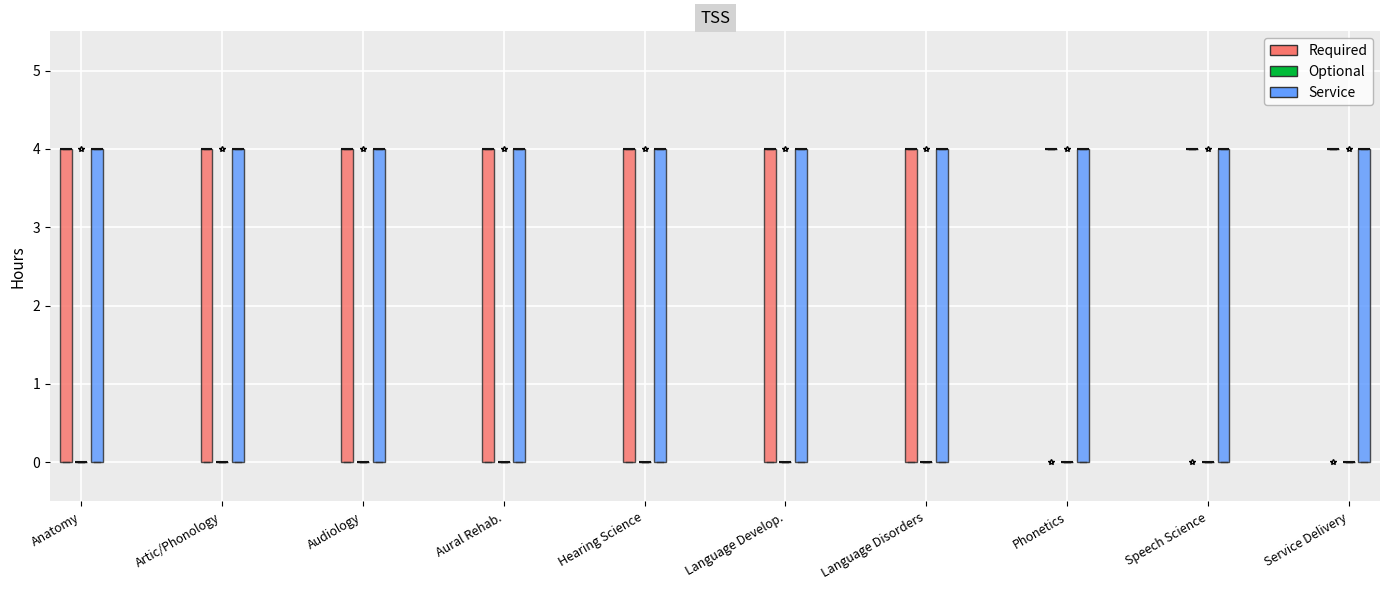

Reading left to right, transcribe this box plot: for each box, give where its median line is, the range the box spans, and where its two whiskers end, as read against the y-axis. The values are not printed on the chart, so give them approximately, as read against the axis.

Anatomy (Required): median 4 (drawn on the box's upper edge), box 0 to 4, whiskers 0 to 4
Anatomy (Optional): box collapsed to a line at 0, whiskers 0 to 0
Anatomy (Service): median 4 (drawn on the box's upper edge), box 0 to 4, whiskers 0 to 4
Artic/Phonology (Required): median 4 (drawn on the box's upper edge), box 0 to 4, whiskers 0 to 4
Artic/Phonology (Optional): box collapsed to a line at 0, whiskers 0 to 0
Artic/Phonology (Service): median 4 (drawn on the box's upper edge), box 0 to 4, whiskers 0 to 4
Audiology (Required): median 4 (drawn on the box's upper edge), box 0 to 4, whiskers 0 to 4
Audiology (Optional): box collapsed to a line at 0, whiskers 0 to 0
Audiology (Service): median 4 (drawn on the box's upper edge), box 0 to 4, whiskers 0 to 4
Aural Rehab. (Required): median 4 (drawn on the box's upper edge), box 0 to 4, whiskers 0 to 4
Aural Rehab. (Optional): box collapsed to a line at 0, whiskers 0 to 0
Aural Rehab. (Service): median 4 (drawn on the box's upper edge), box 0 to 4, whiskers 0 to 4
Hearing Science (Required): median 4 (drawn on the box's upper edge), box 0 to 4, whiskers 0 to 4
Hearing Science (Optional): box collapsed to a line at 0, whiskers 0 to 0
Hearing Science (Service): median 4 (drawn on the box's upper edge), box 0 to 4, whiskers 0 to 4
Language Develop. (Required): median 4 (drawn on the box's upper edge), box 0 to 4, whiskers 0 to 4
Language Develop. (Optional): box collapsed to a line at 0, whiskers 0 to 0
Language Develop. (Service): median 4 (drawn on the box's upper edge), box 0 to 4, whiskers 0 to 4
Language Disorders (Required): median 4 (drawn on the box's upper edge), box 0 to 4, whiskers 0 to 4
Language Disorders (Optional): box collapsed to a line at 0, whiskers 0 to 0
Language Disorders (Service): median 4 (drawn on the box's upper edge), box 0 to 4, whiskers 0 to 4
Phonetics (Required): box collapsed to a line at 4, whiskers 4 to 4
Phonetics (Optional): box collapsed to a line at 0, whiskers 0 to 0
Phonetics (Service): median 4 (drawn on the box's upper edge), box 0 to 4, whiskers 0 to 4
Speech Science (Required): box collapsed to a line at 4, whiskers 4 to 4
Speech Science (Optional): box collapsed to a line at 0, whiskers 0 to 0
Speech Science (Service): median 4 (drawn on the box's upper edge), box 0 to 4, whiskers 0 to 4
Service Delivery (Required): box collapsed to a line at 4, whiskers 4 to 4
Service Delivery (Optional): box collapsed to a line at 0, whiskers 0 to 0
Service Delivery (Service): median 4 (drawn on the box's upper edge), box 0 to 4, whiskers 0 to 4